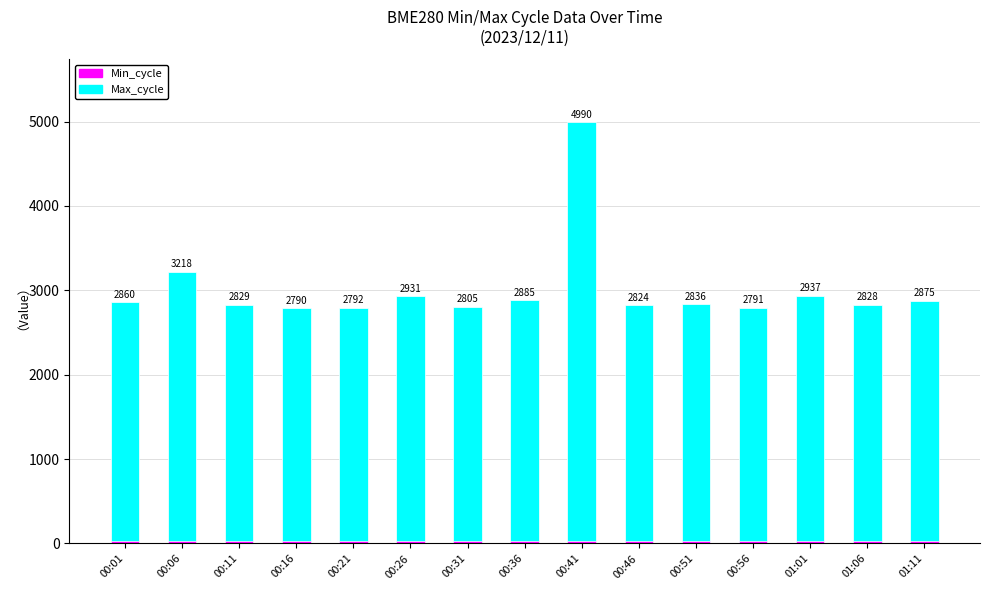

How many bars are there in each group?

2